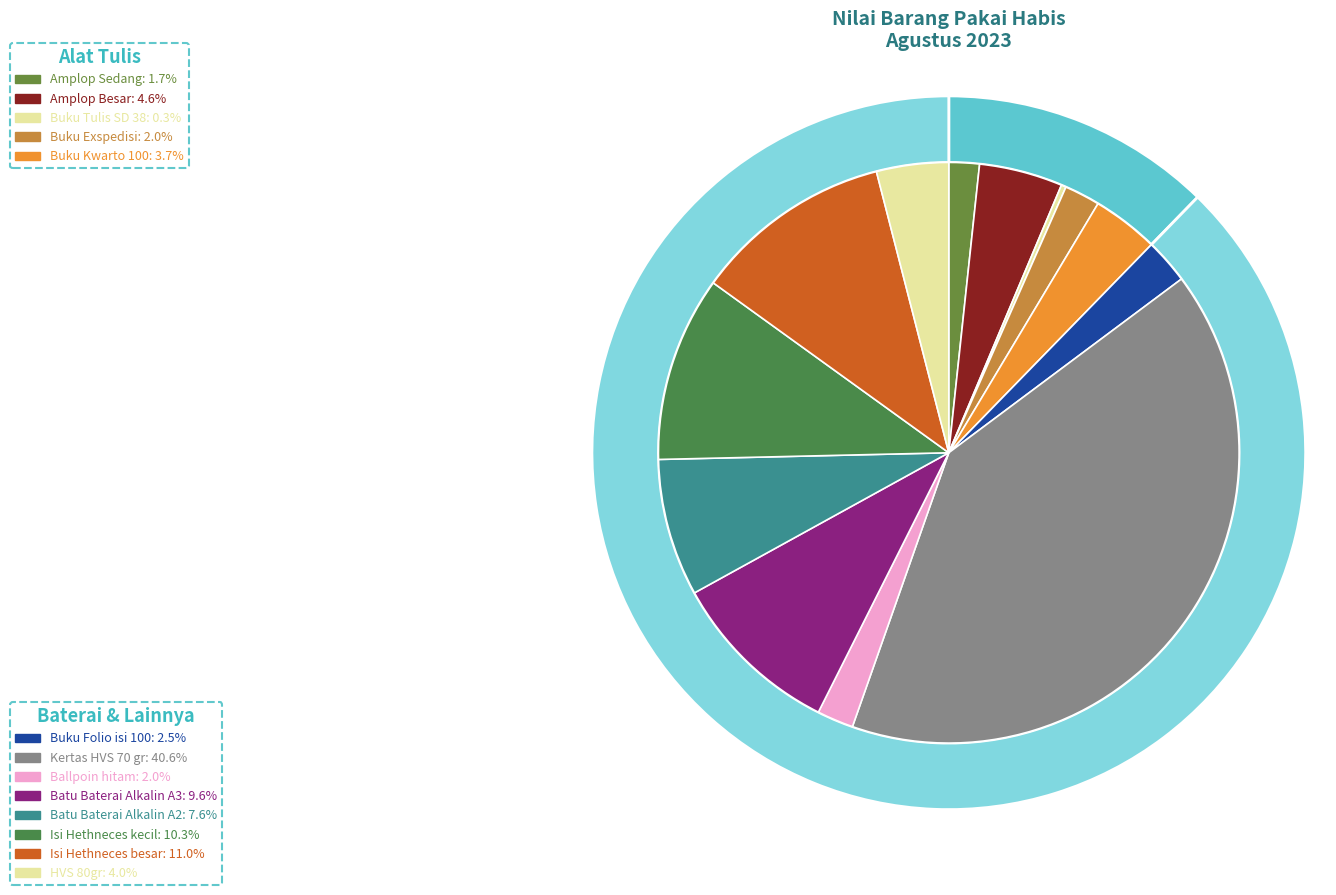

How many segments does this pie chart have?

13